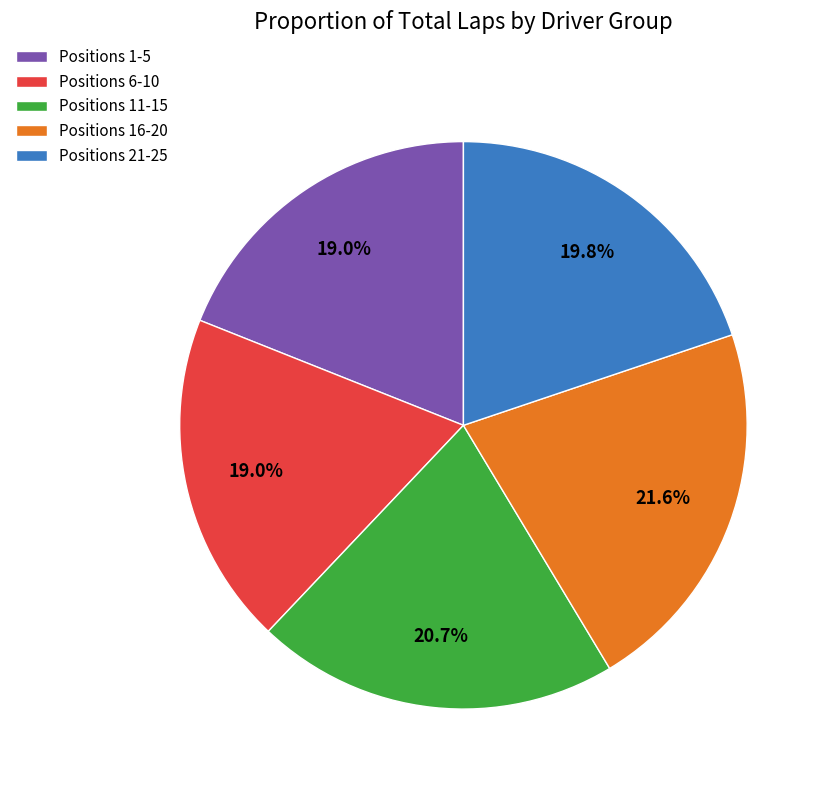

Does Positions 11-15 account for over 50% of the chart?

No